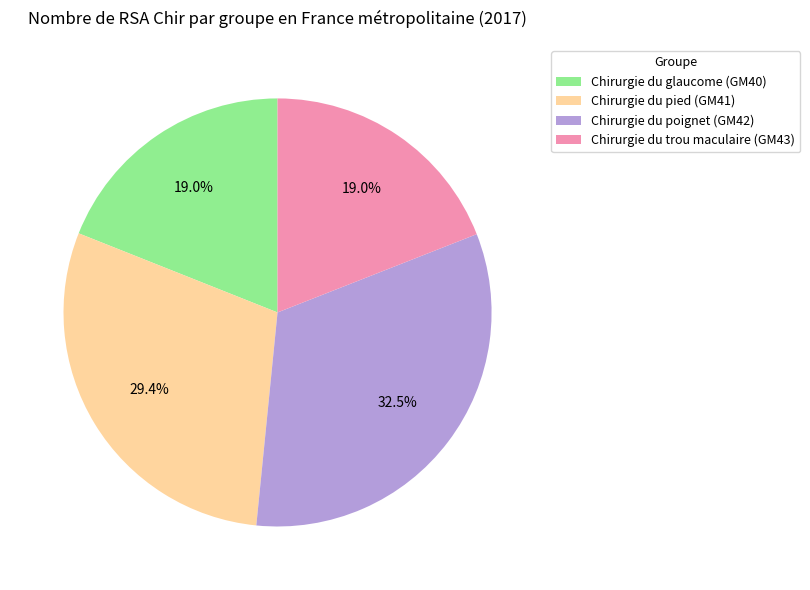

How many slices are in this pie chart?

4